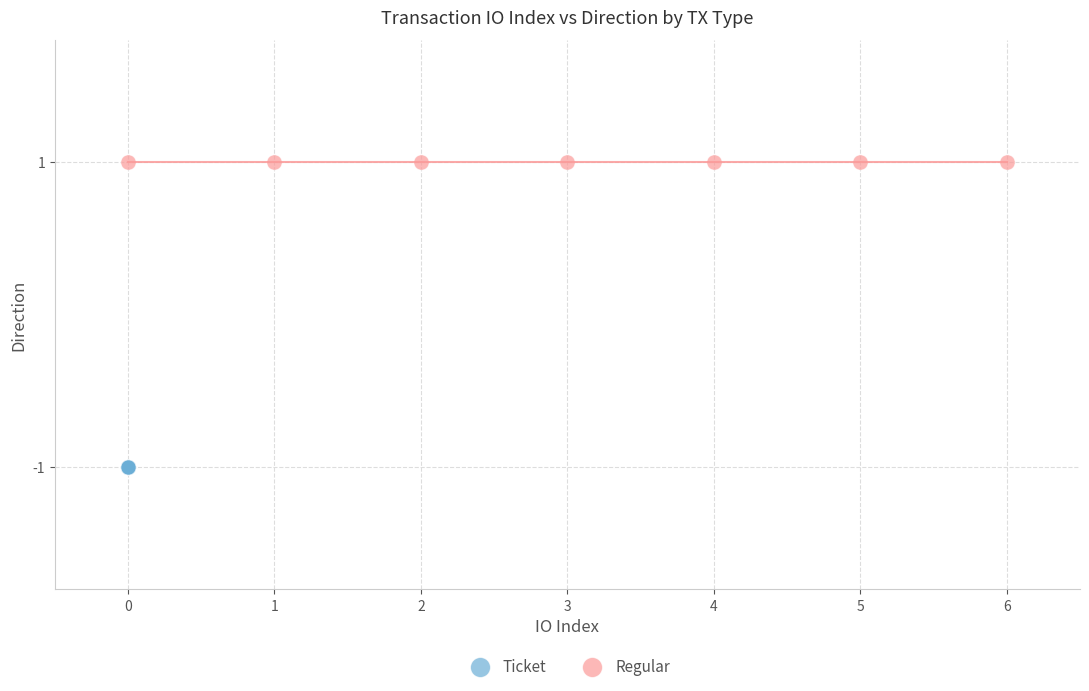

Which series reaches the minimum Y coordinate?

Ticket